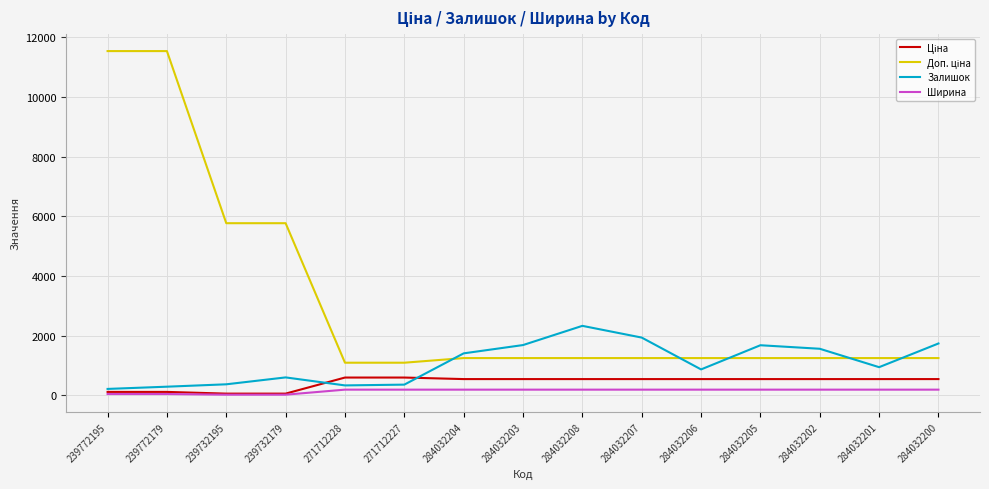

Is it true that Залишок equals 1025.0 at 239732179?

False